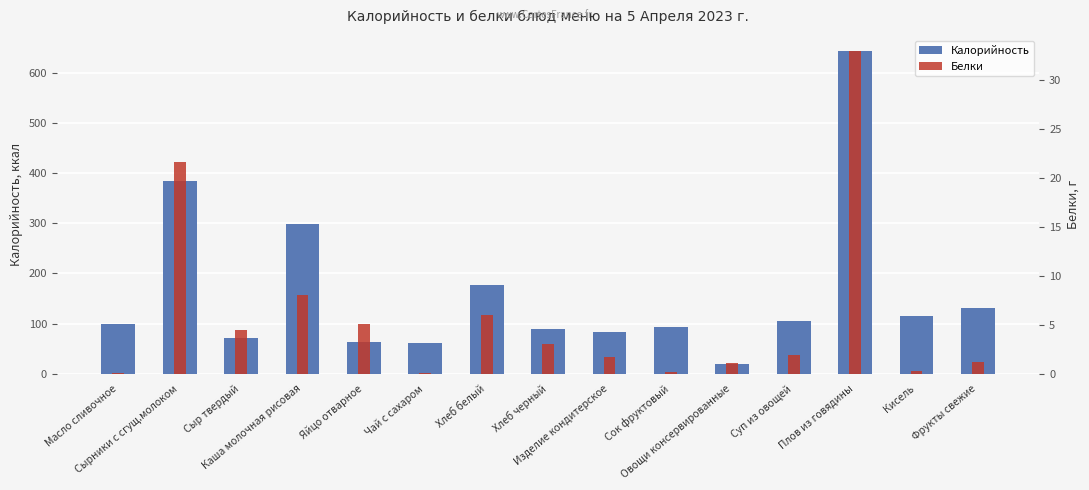

How many bars are there in each group?

2